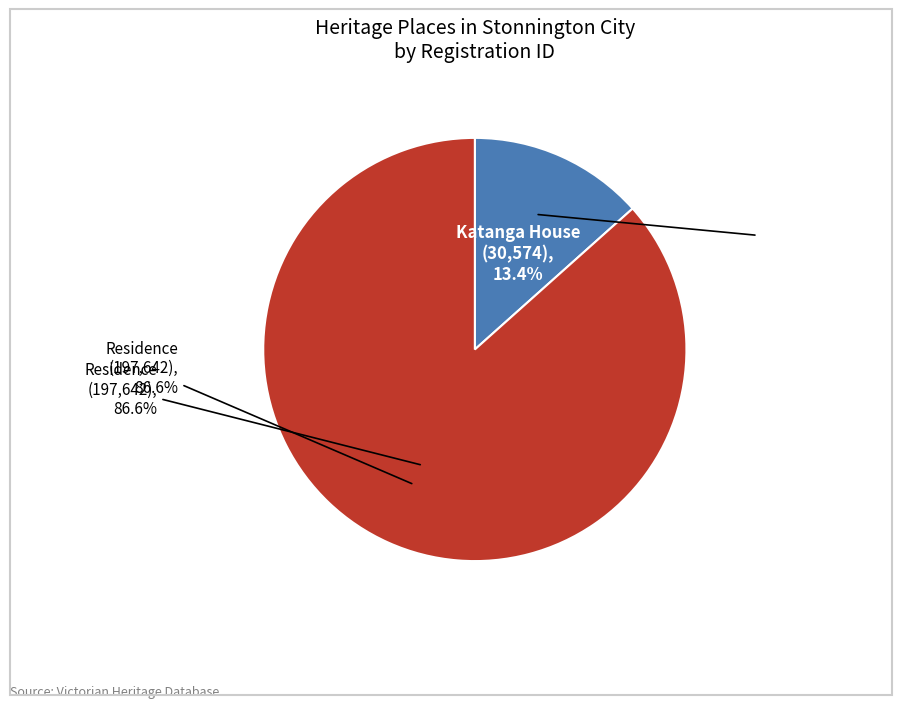

To the nearest percent, what is the difference between the Residence and Katanga House slice percentages?

73%